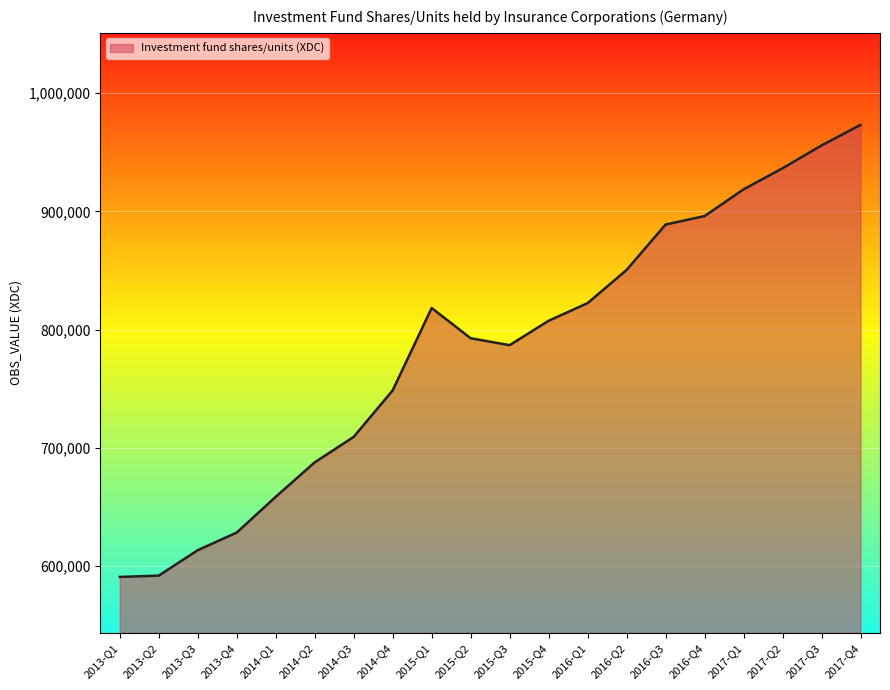

Which label corresponds to the largest value in the chart?

2017-Q4